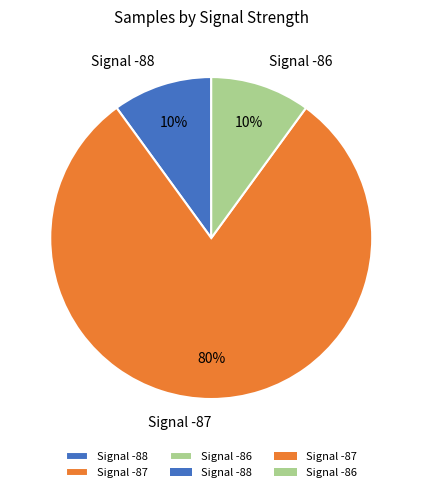

Is there a majority slice in this chart?

Yes